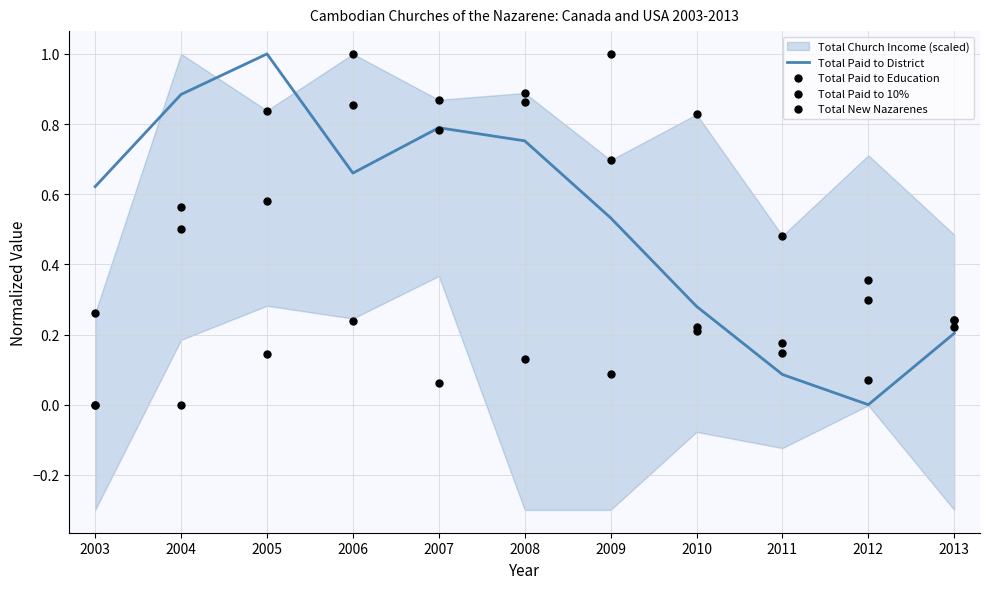

At which label does Total Paid to District reach its peak?

2005